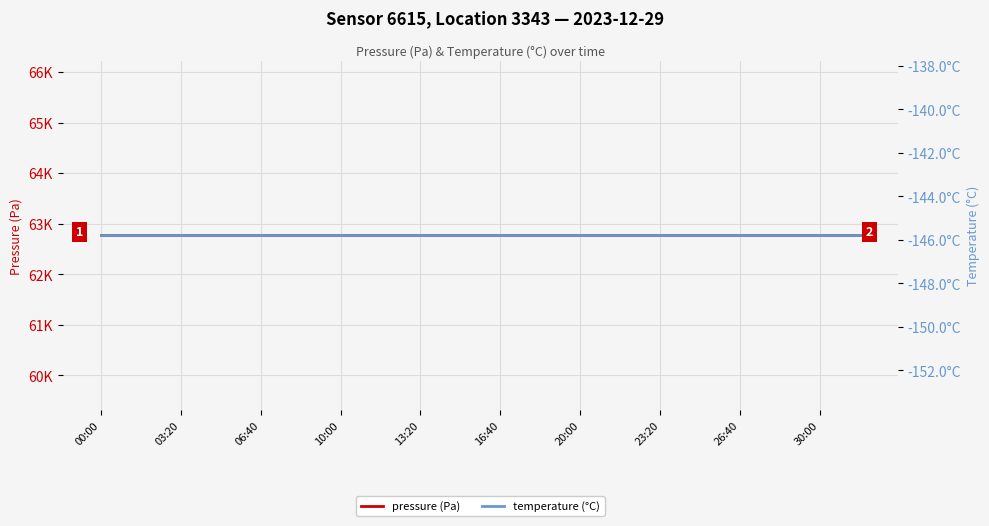

At which category is the sum across all series the highest?

00:00